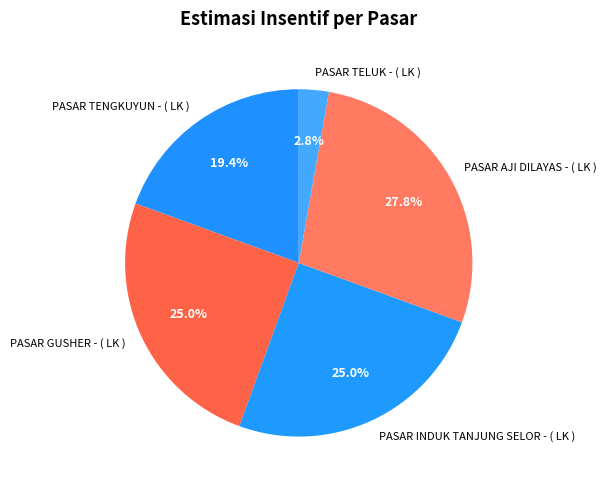

To the nearest percent, what is the combined percentage of PASAR TELUK - ( LK ) and PASAR TENGKUYUN - ( LK )?

22%